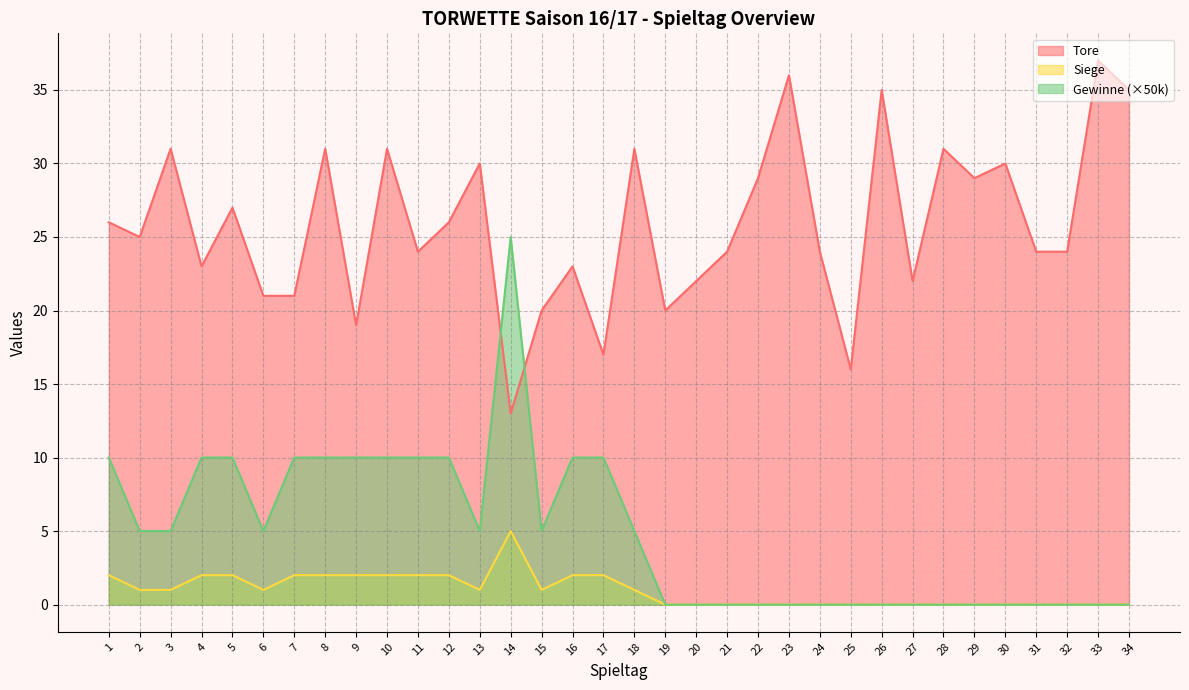

Rank the series at 4 from highest to lowest value.

Tore, Gewinne (×50k), Siege